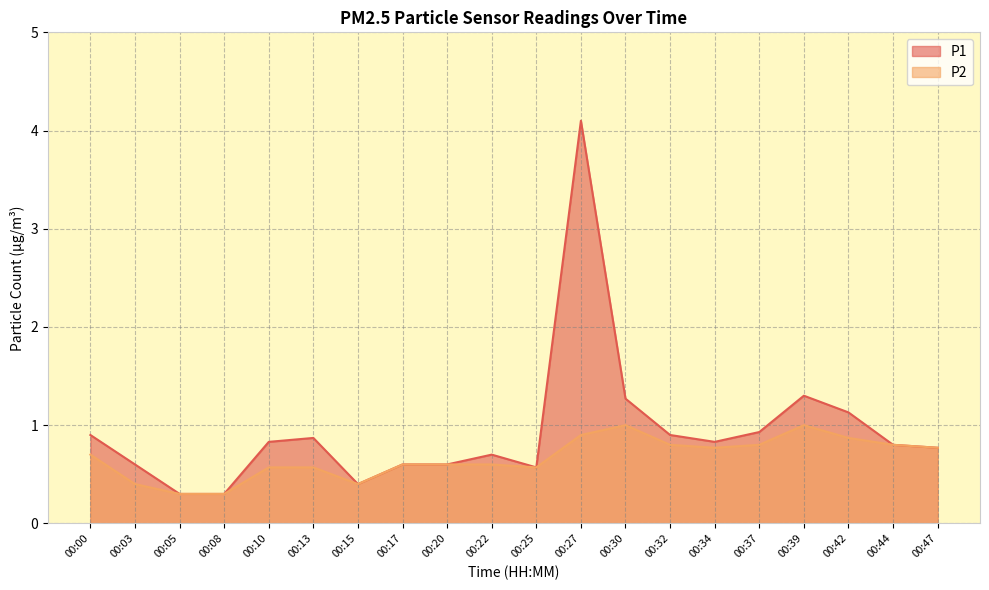

What is the difference between the P1 values at 00:39 and 00:05?

1.0